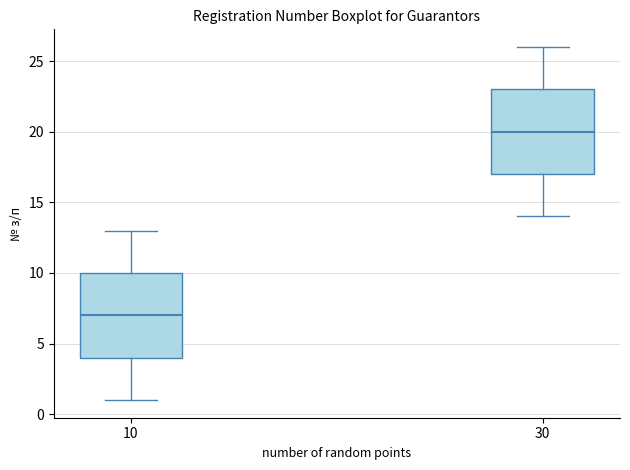

Which box has the highest median line?

30